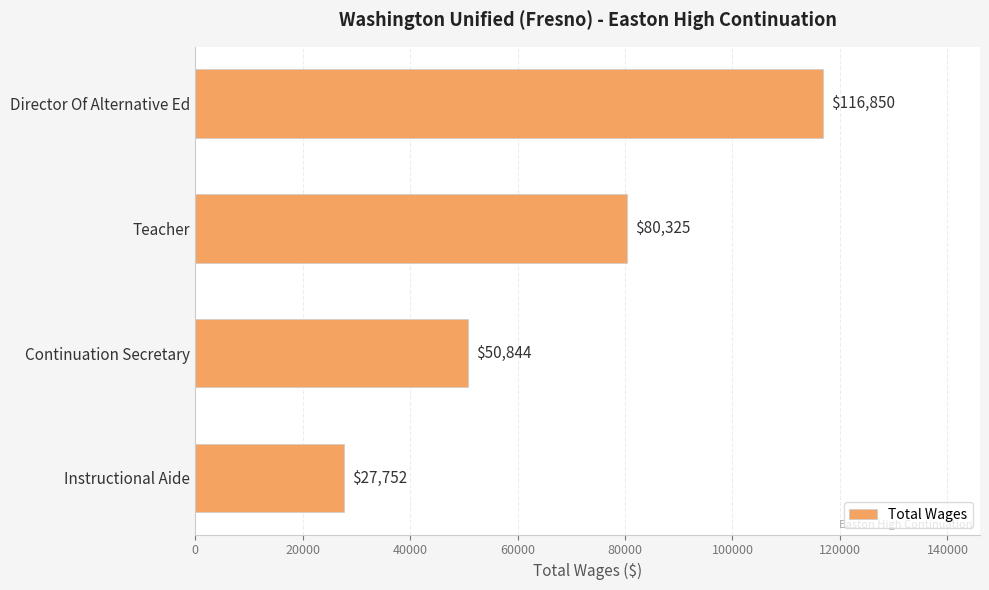

What is the sum of all values?

275771